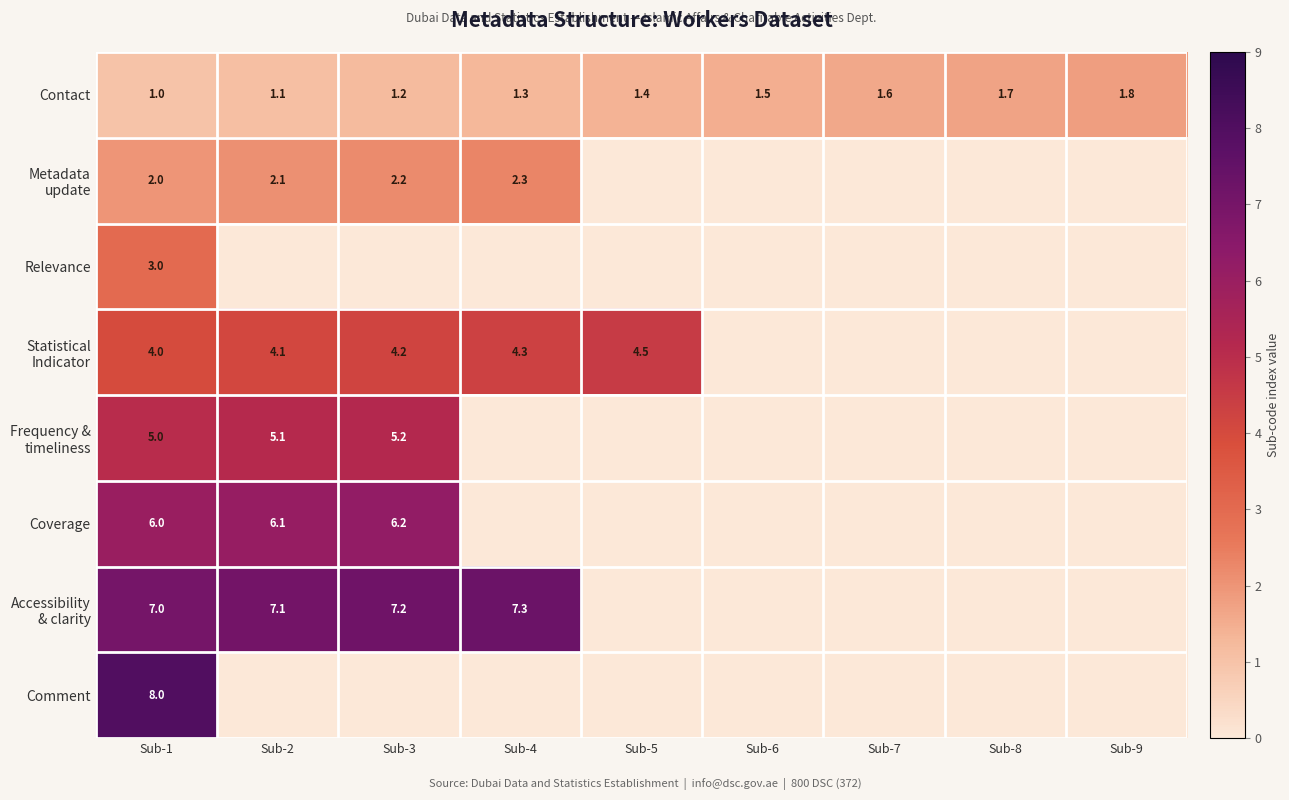

What is the sum of the Contact values at Sub-4 and Sub-3?

2.5